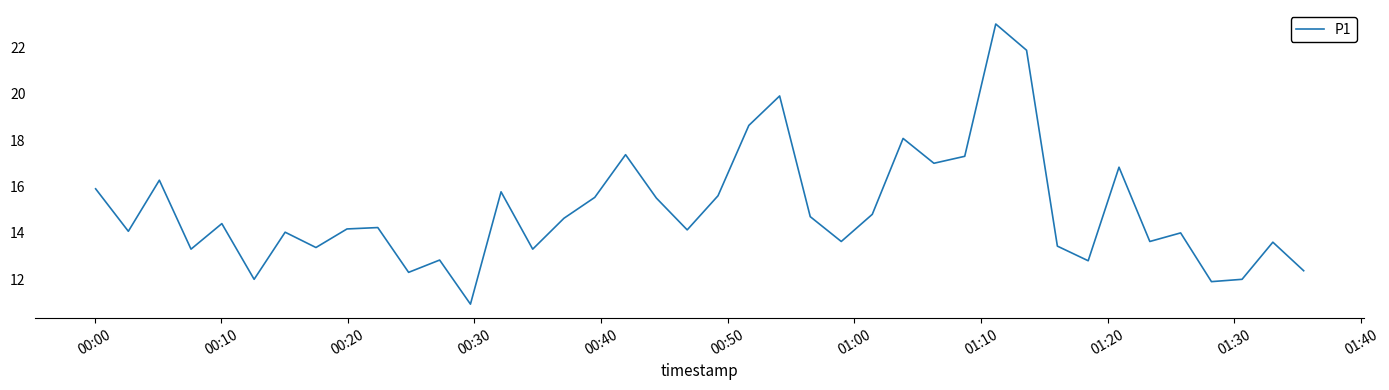

What is the difference between the maximum and minimum values?

12.1